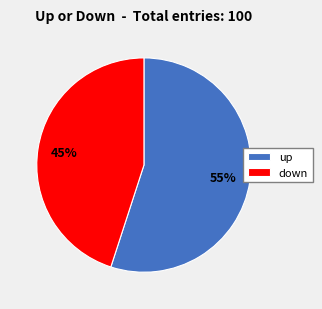

What is the ratio of the value at up to the value at down?

1.2